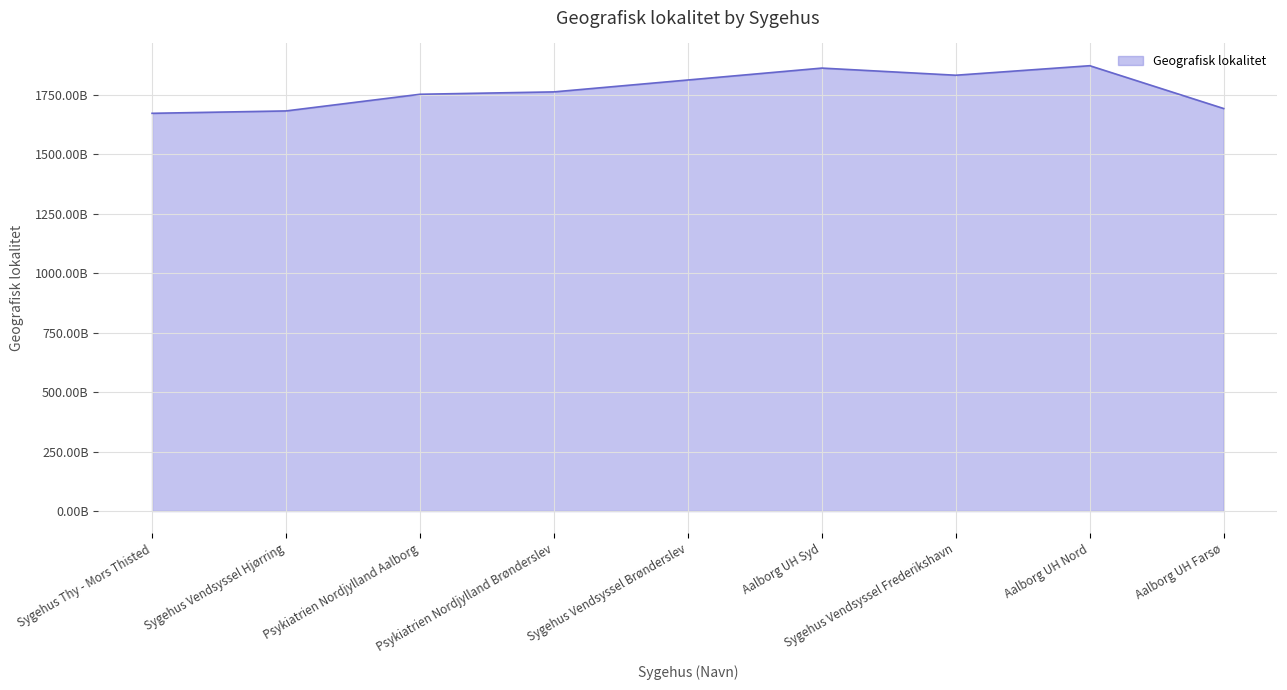

Does the chart have visible grid lines?

Yes